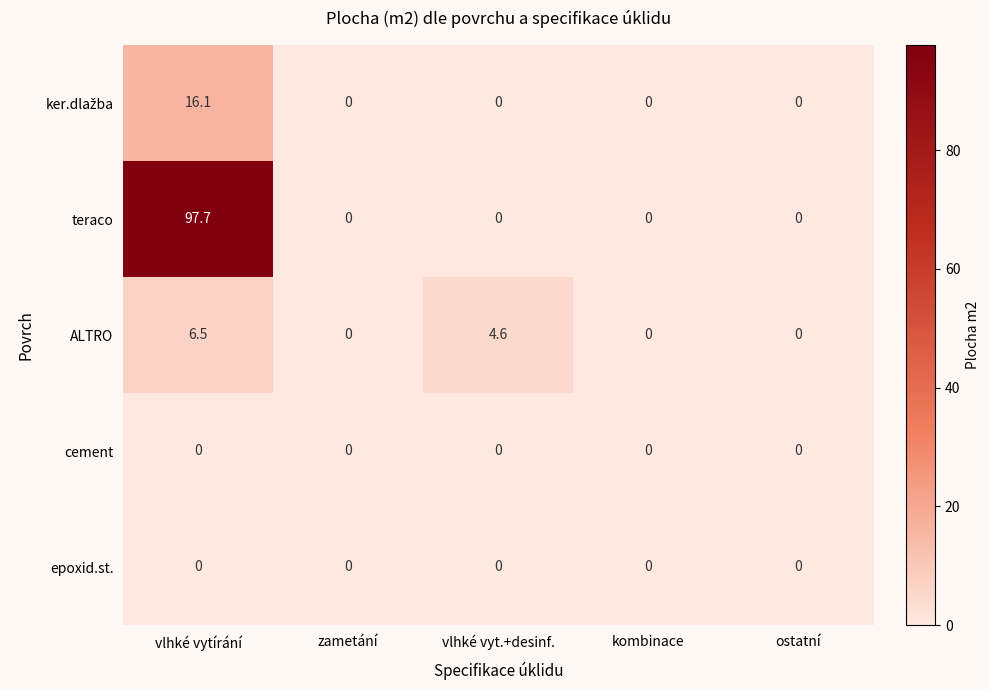

Between vlhké vytírání and zametání, which series saw the biggest shift?

teraco